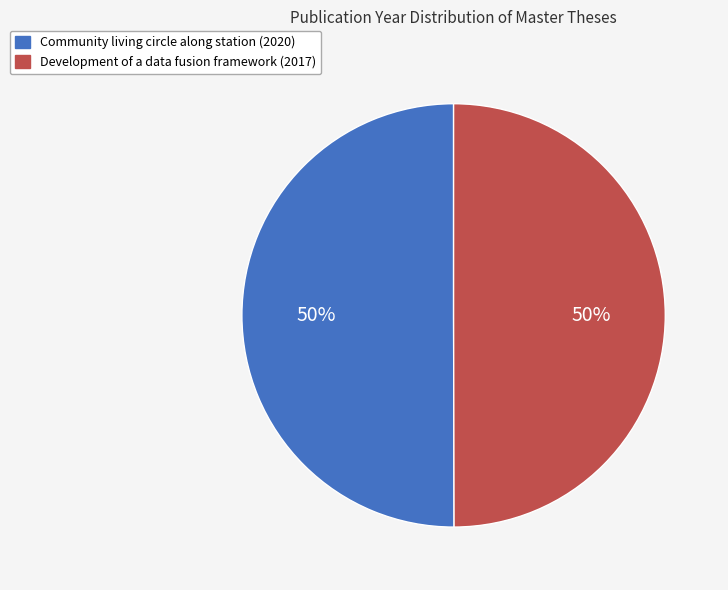

How many segments does this pie chart have?

2